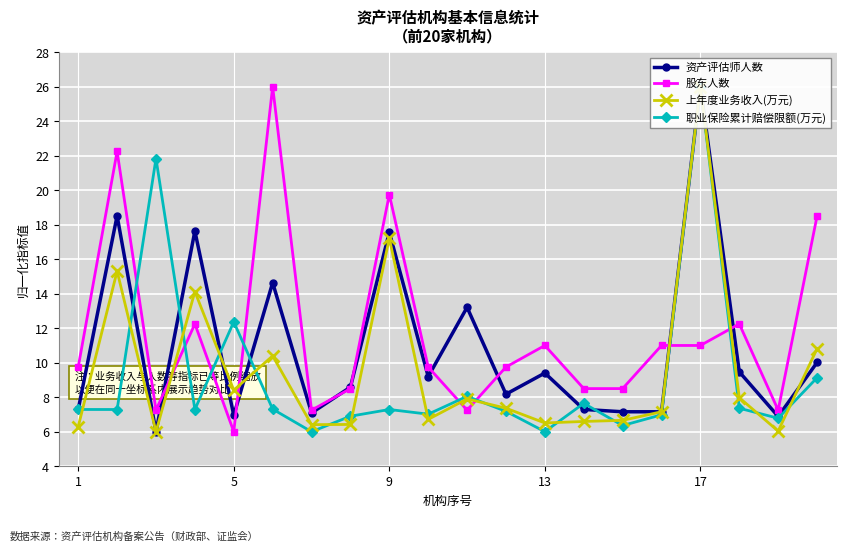

What is the minimum value shown in the chart?

6.0